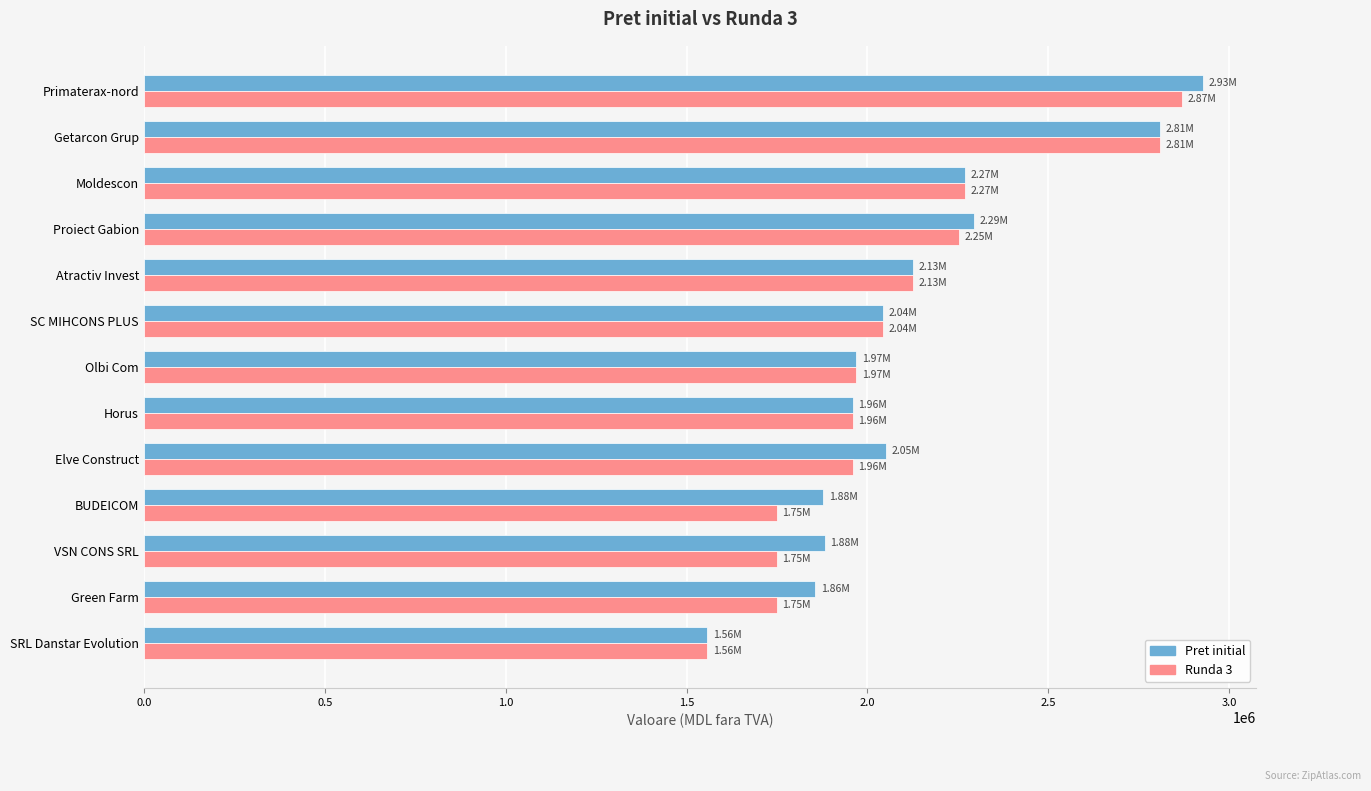

Which category has the highest value in the Pret initial series?

Primaterax-nord